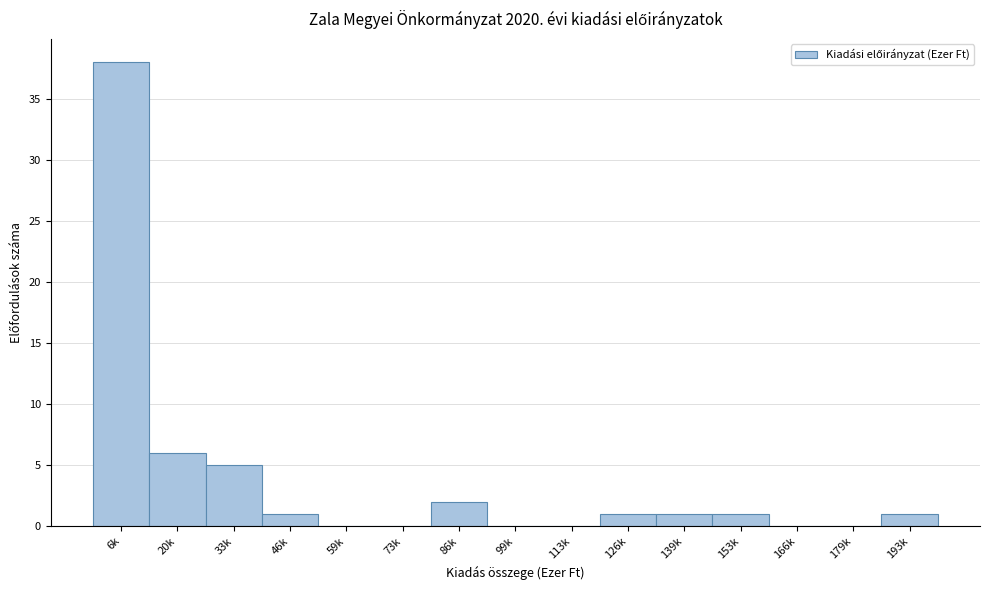

The chart shows a value of 0 at 113k. True or false?

True